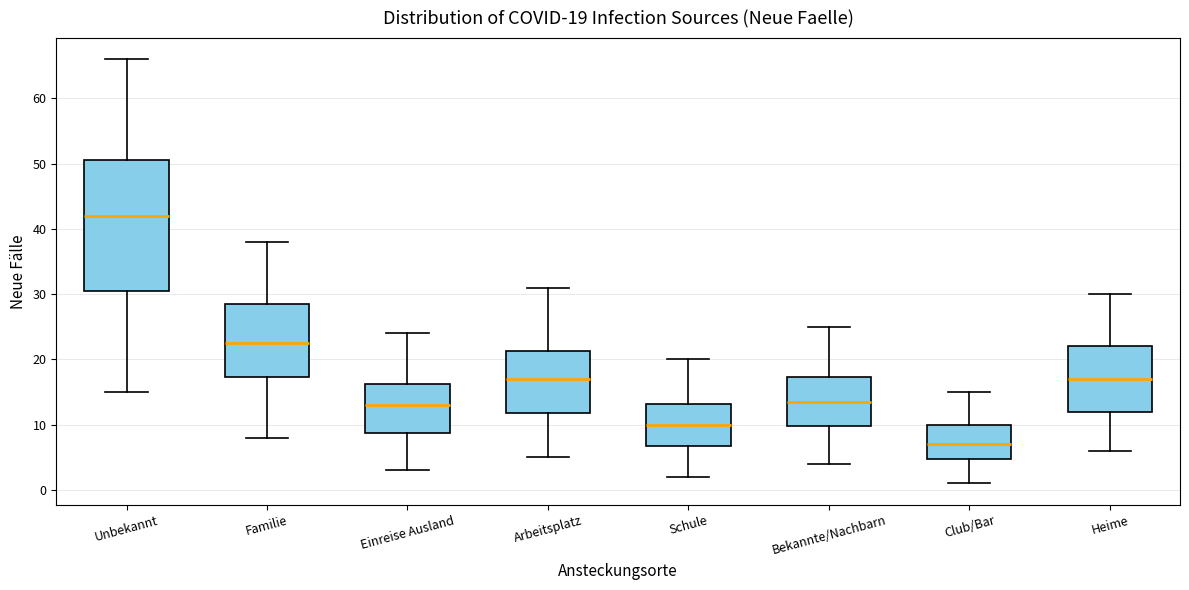

Which box has the highest median line?

Unbekannt